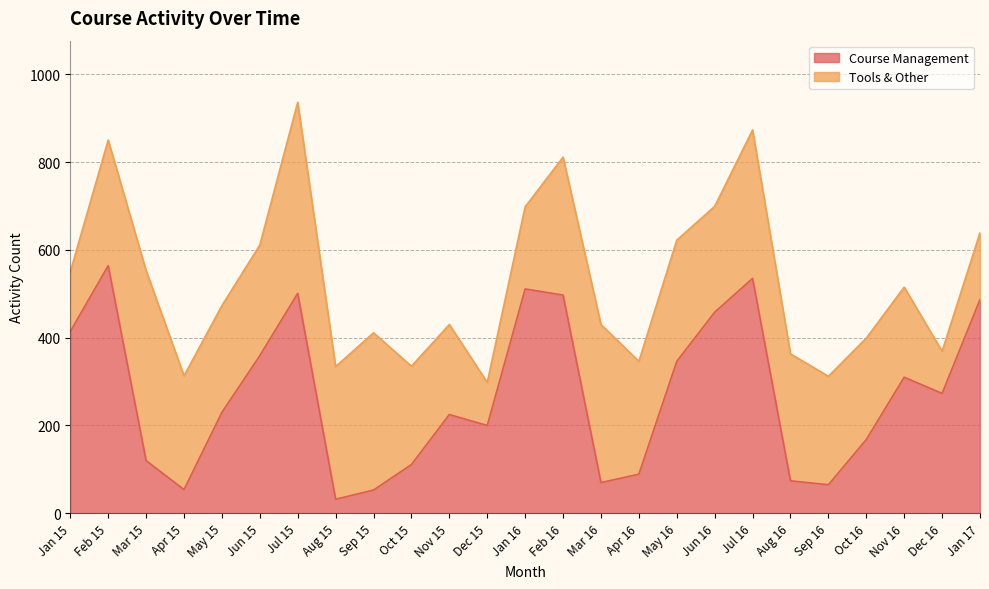

What is the difference between the maximum and minimum values?

532